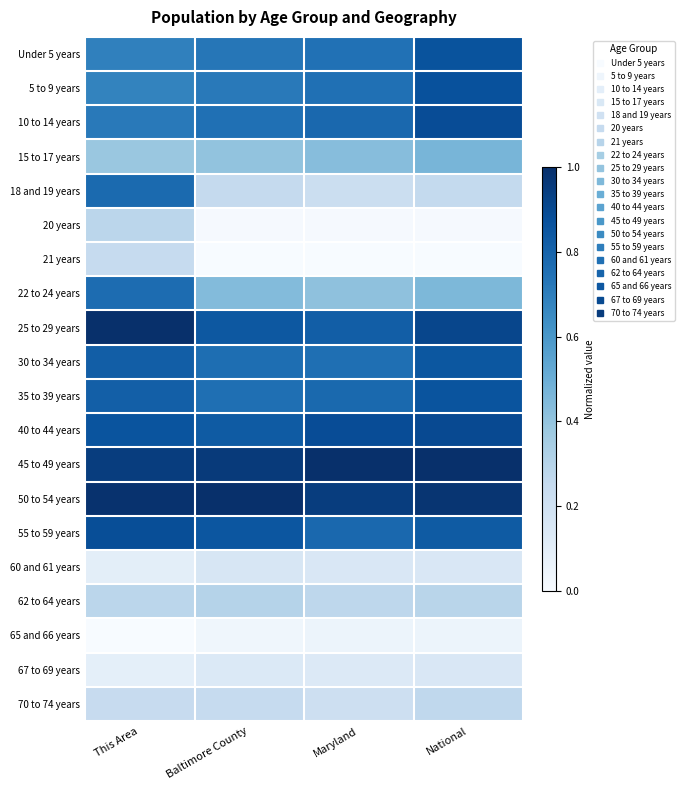

Which series changed the most between This Area and Baltimore County?

18 and 19 years